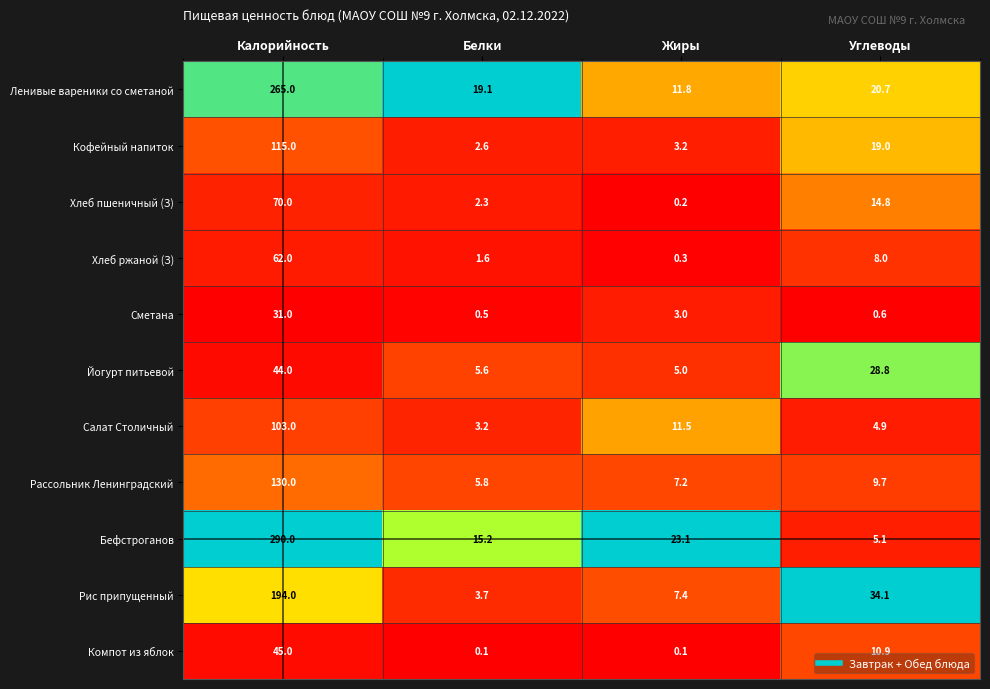

What is the difference between the maximum and minimum values in the Йогурт питьевой series?

39.0